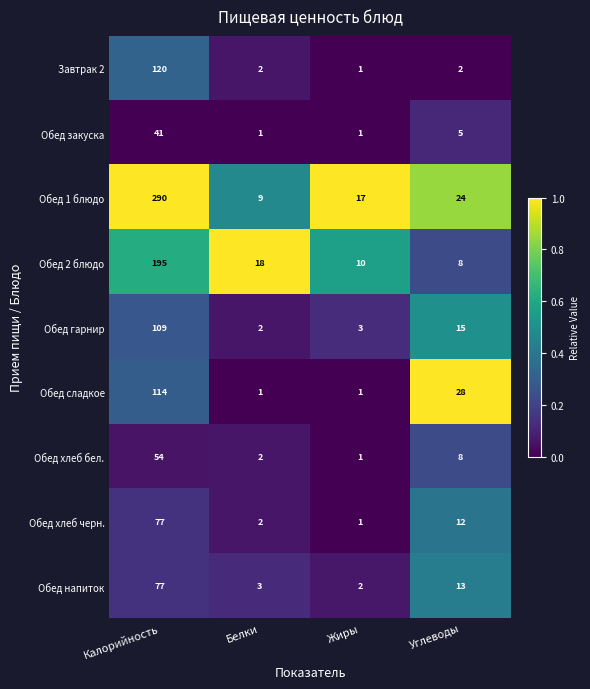

At which label does Обед напиток reach its peak?

Калорийность